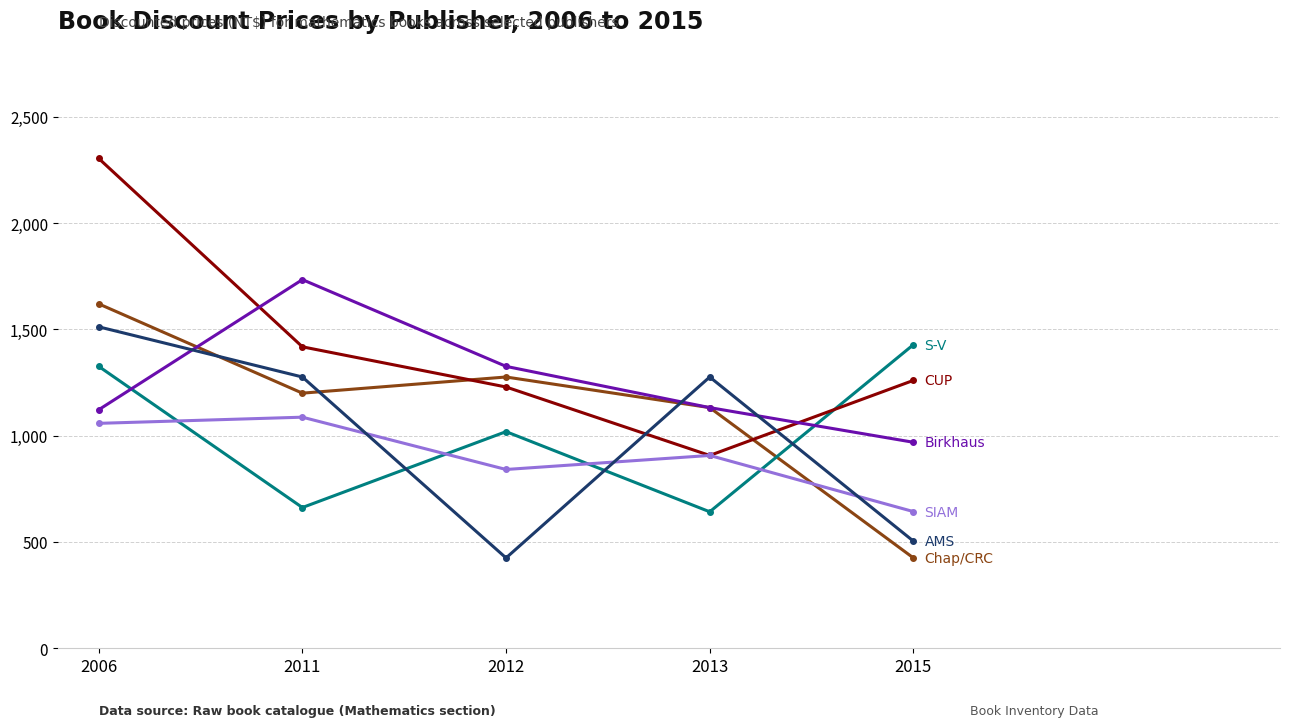

What is the spread (max minus min) of values at 2011?

1072